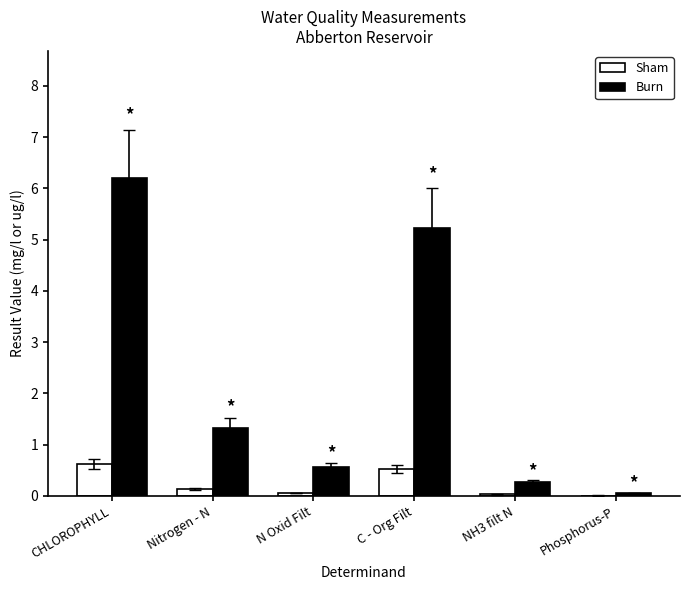

What is the approximate value of Sham at Nitrogen - N?

0.1